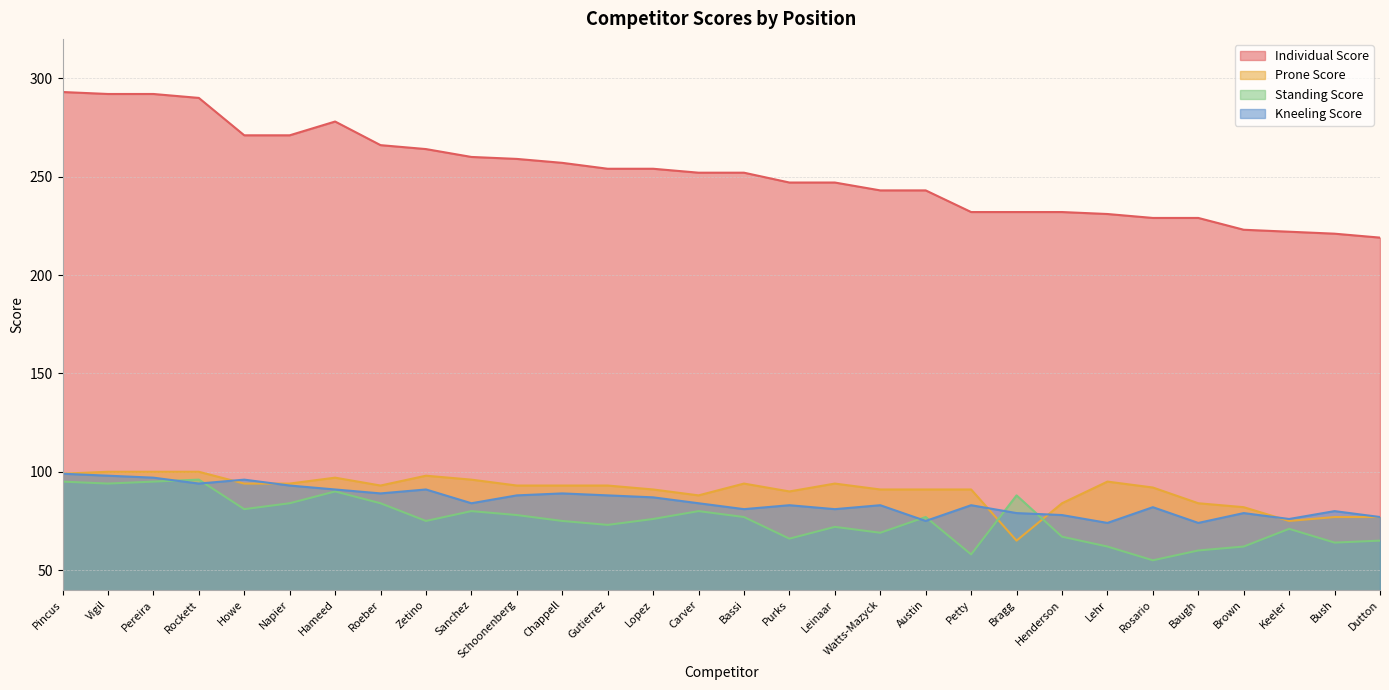

The value of Standing Score at Petty is 58. True or false?

True